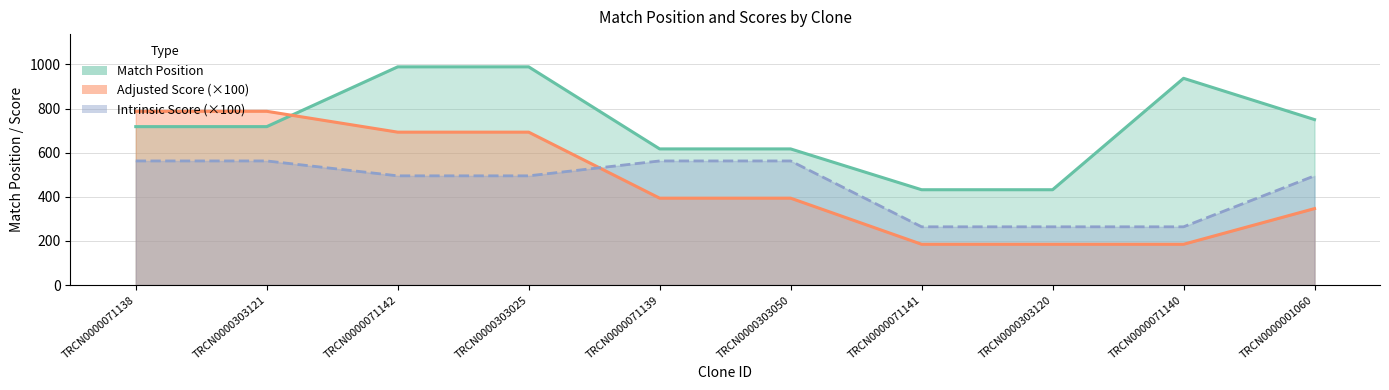

Rank the series at TRCN0000071139 from highest to lowest value.

Match Position, Intrinsic Score, Adjusted Score